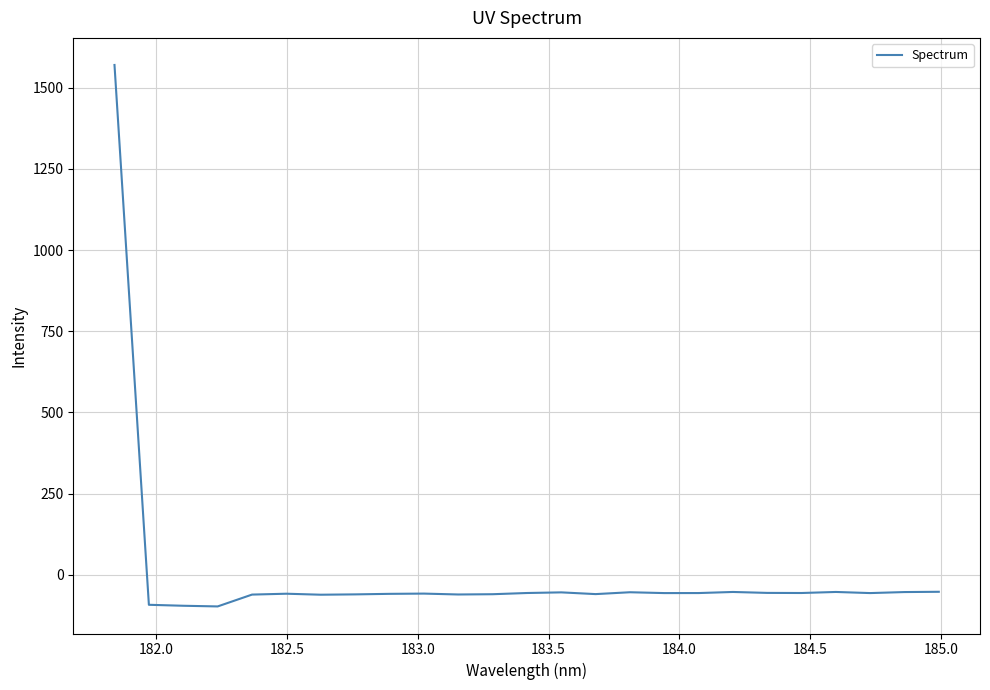

What is the minimum value shown in the chart?

-97.3